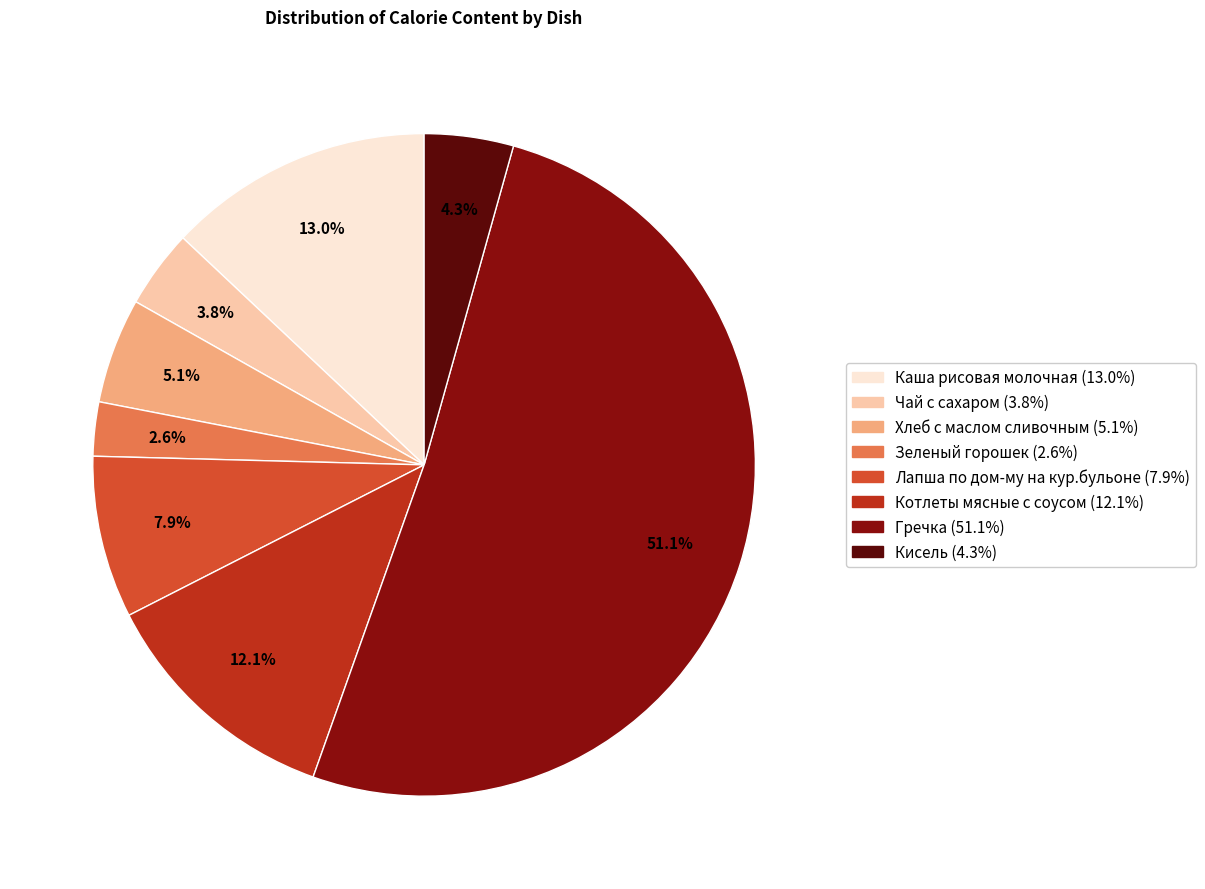

Which slice represents more than half of the pie?

Гречка